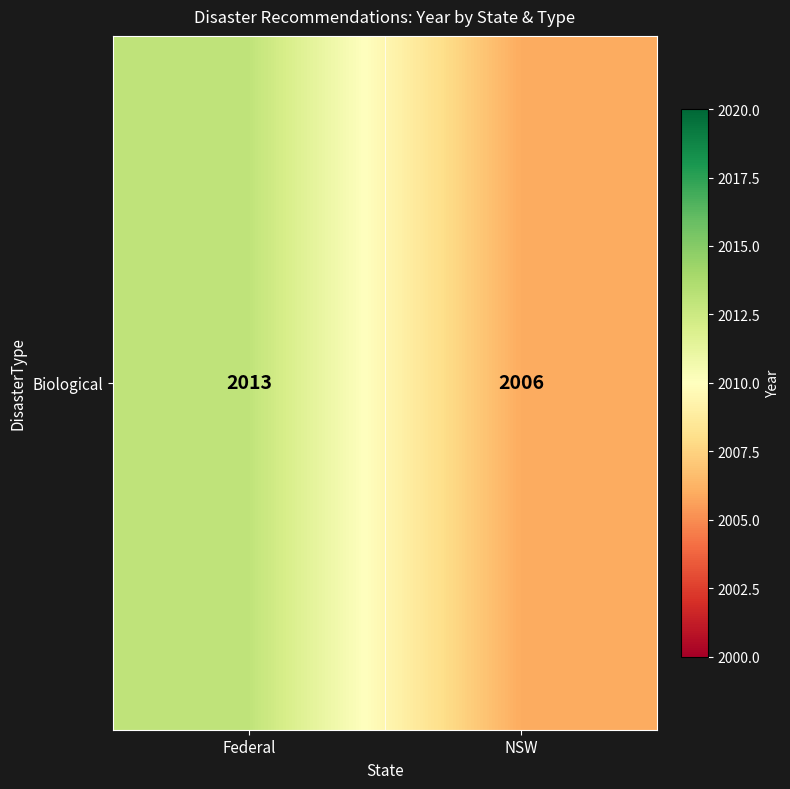

Reading left to right, transcribe all the data shown in this chart.

Federal=2013	NSW=2006